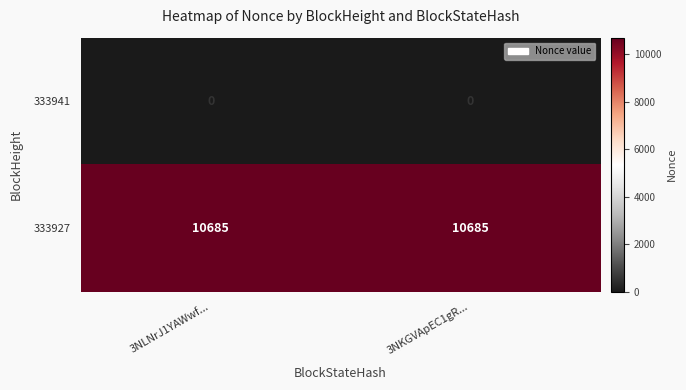

What is the sum of the 333927 values at 3NLNrJ1YAWwf... and 3NKGVApEC1gR...?

21370